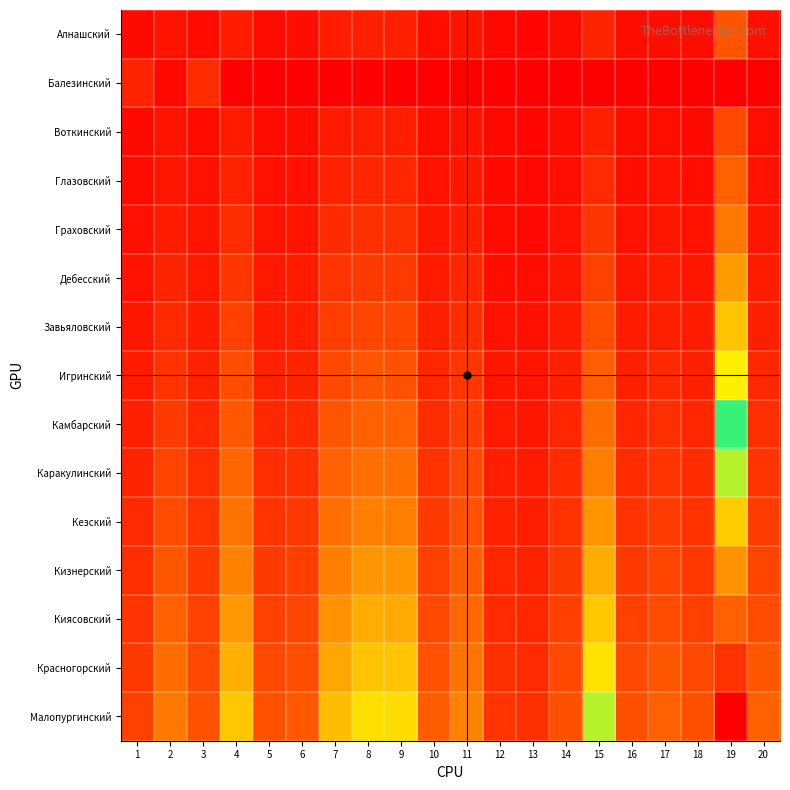

Which series has the largest range (max minus min)?

Малопургинский